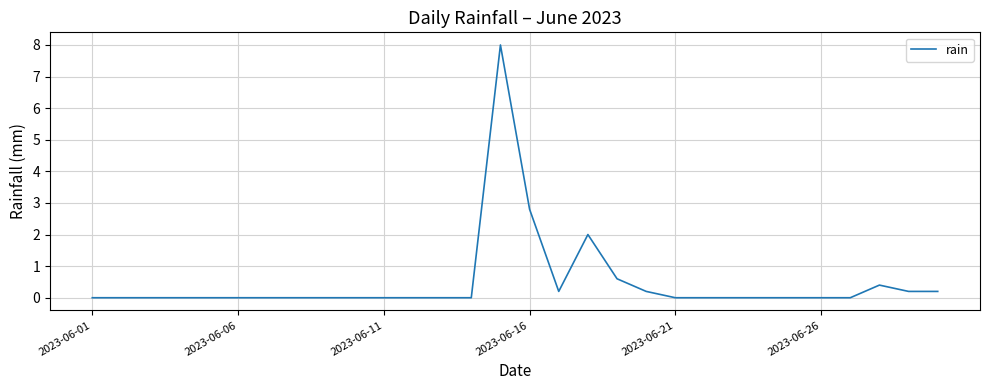

What is the greatest value displayed?

8.0